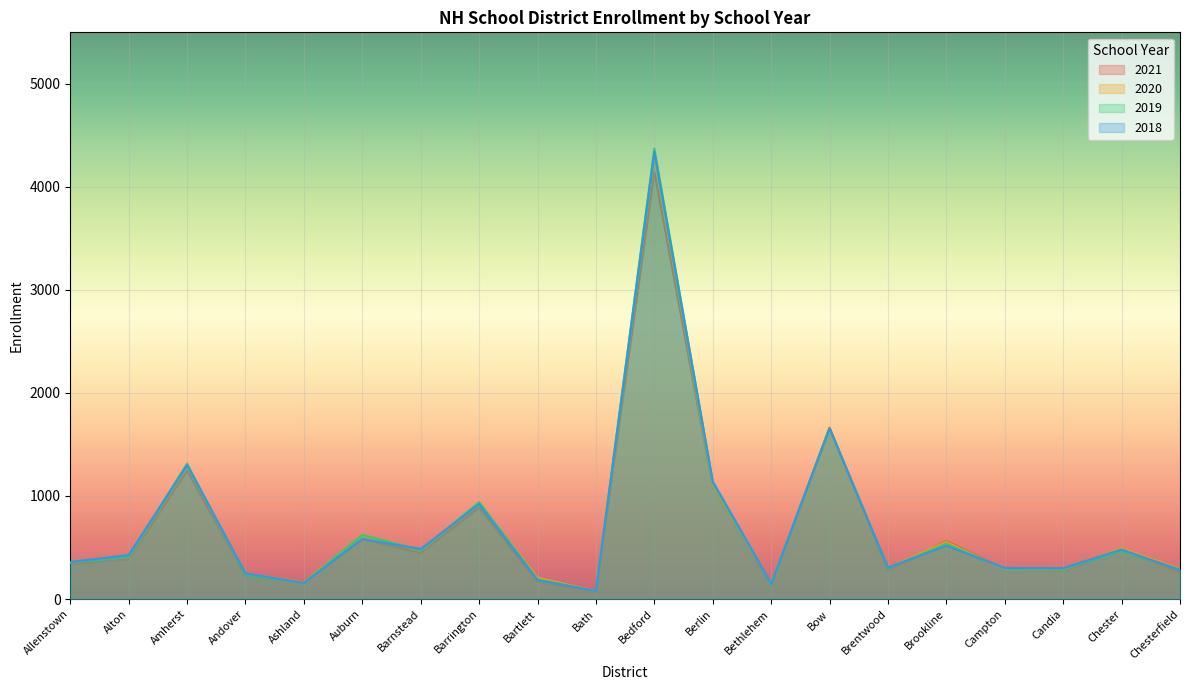

The 2018 series shows 481.1 at Chester. True or false?

True